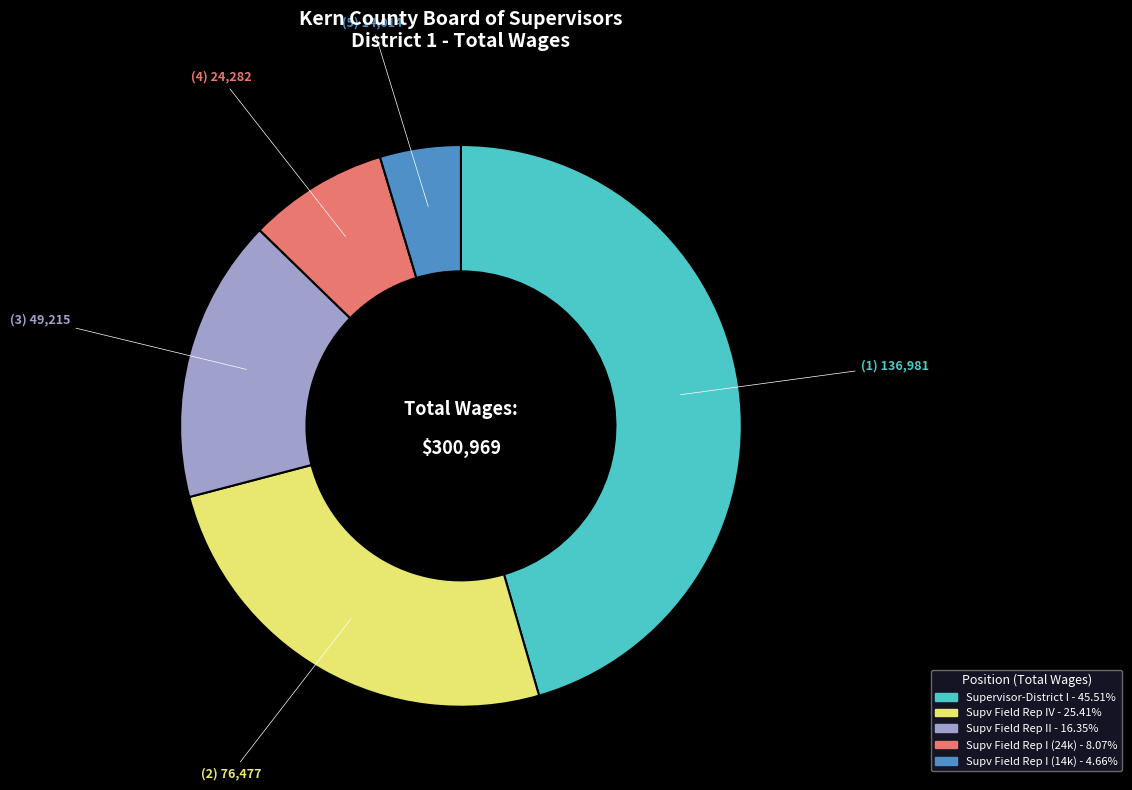

Is there a majority slice in this chart?

No